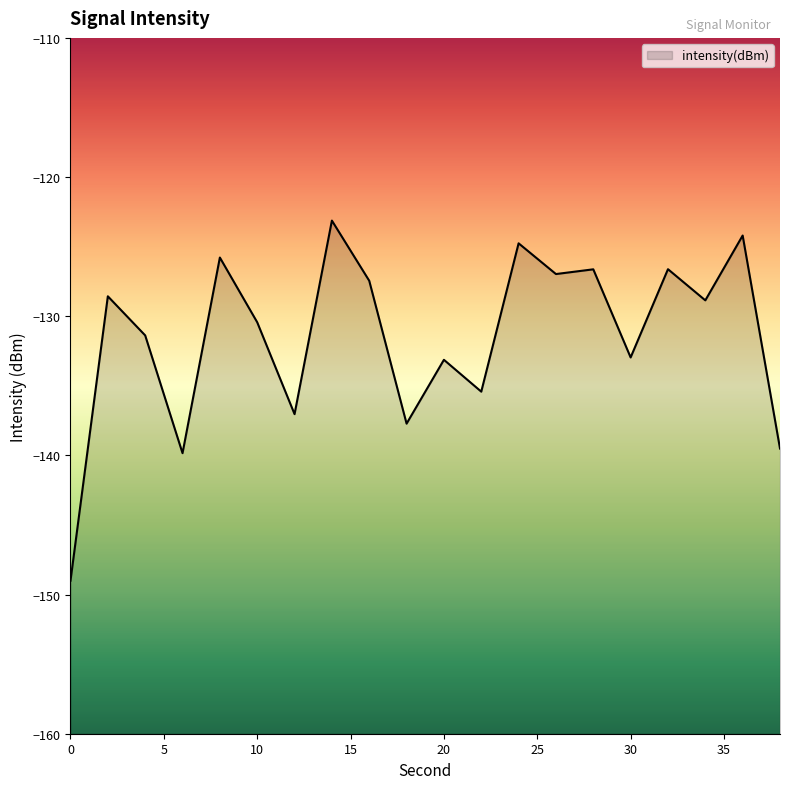

Where is the first local minimum?

6